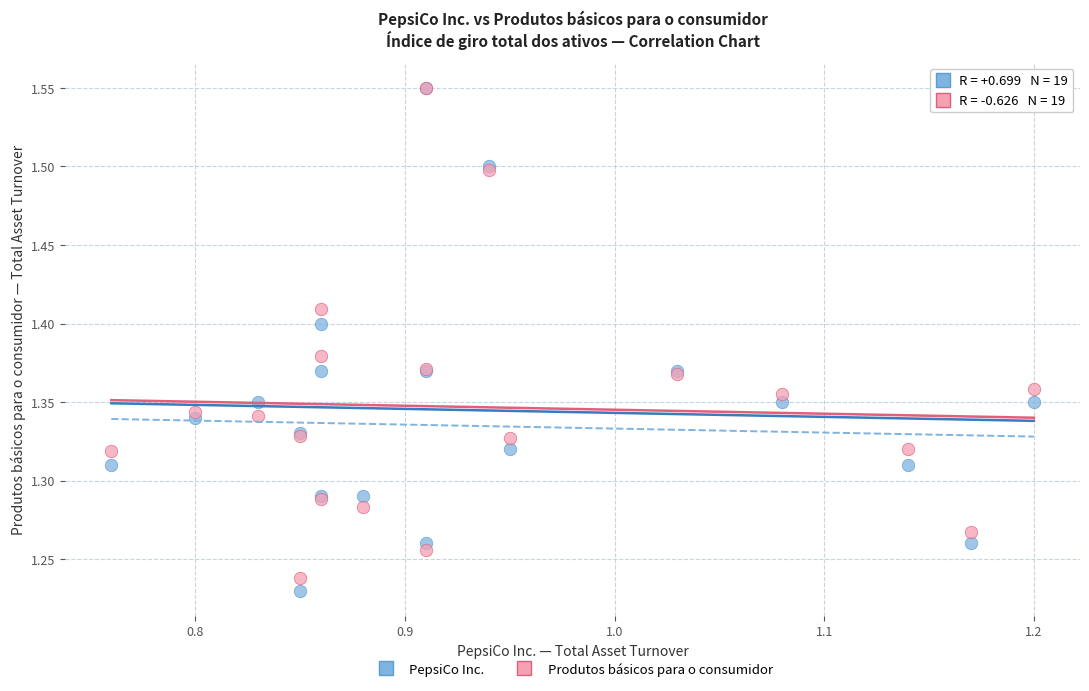

What are all the series names shown in the legend?

PepsiCo Inc., Produtos básicos para o consumidor